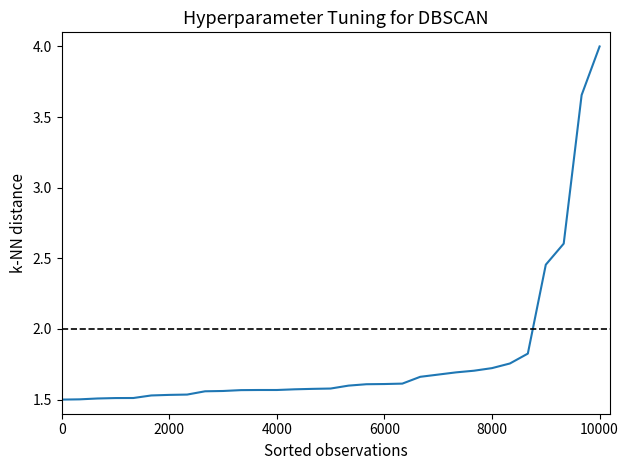

What is the maximum value shown in the chart?

4.0